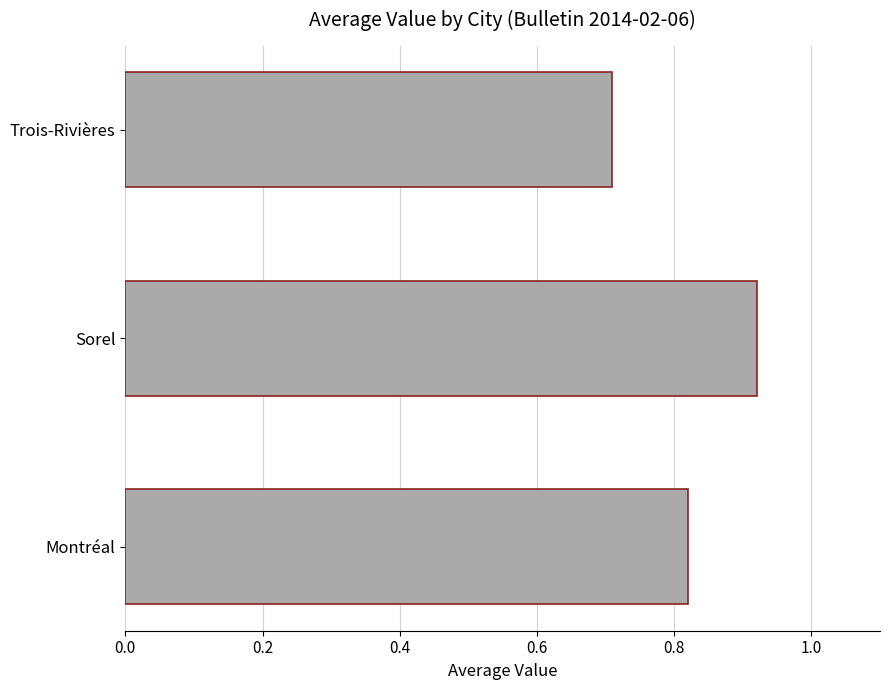

The chart shows a value of 1.3 at Montréal. True or false?

False